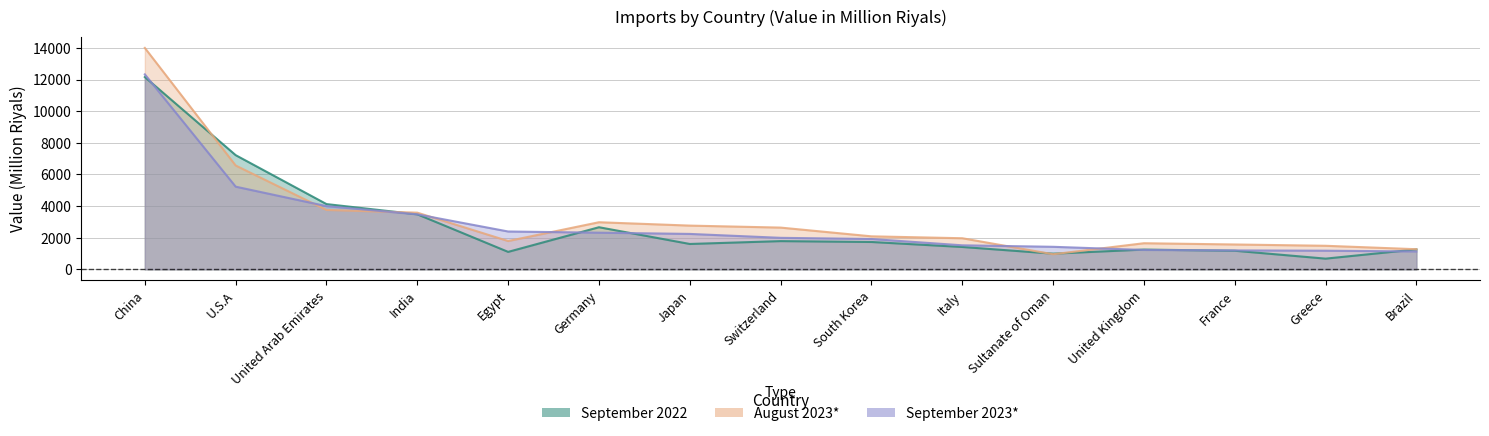

How many times do September 2022 and September 2023* cross each other?

7